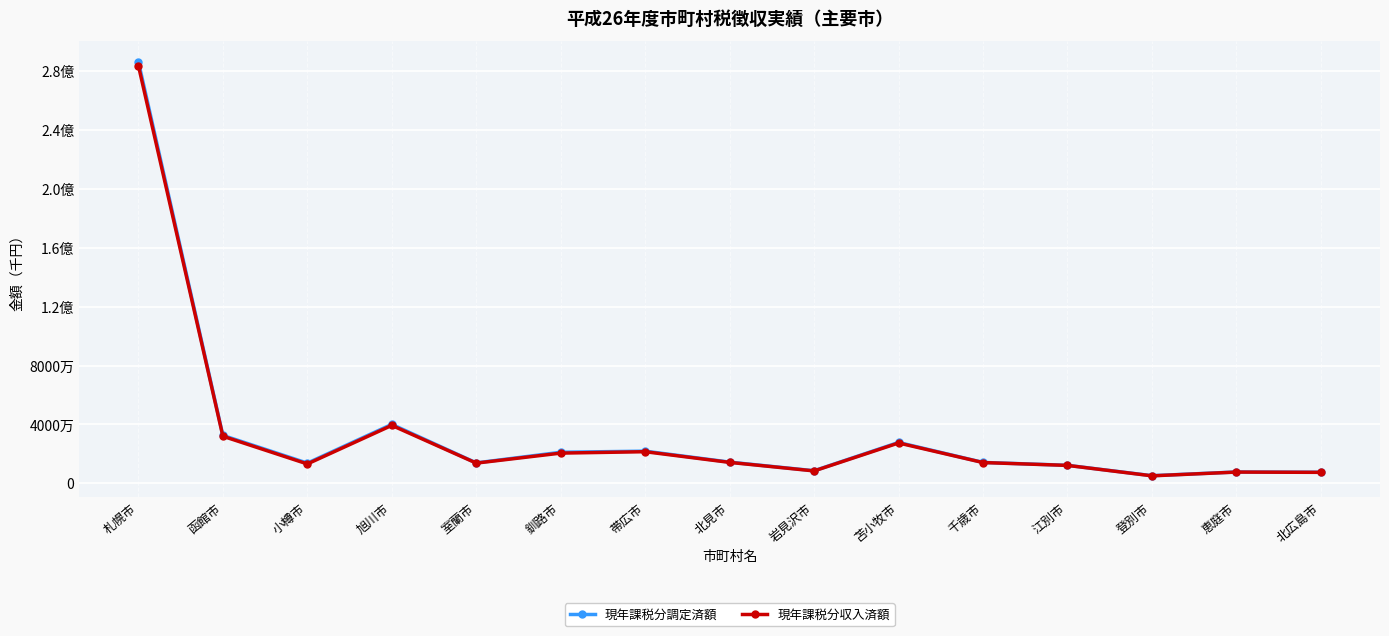

What are all the series names shown in the legend?

現年課税分調定済額, 現年課税分収入済額